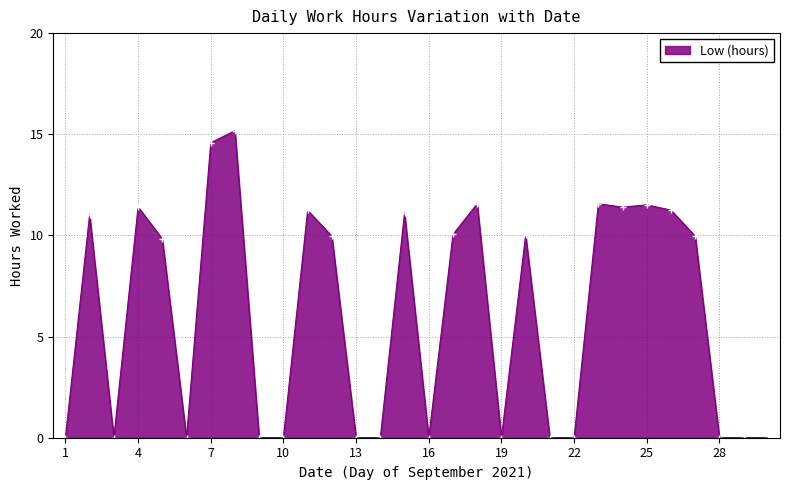

How many lines are shown in the chart?

1